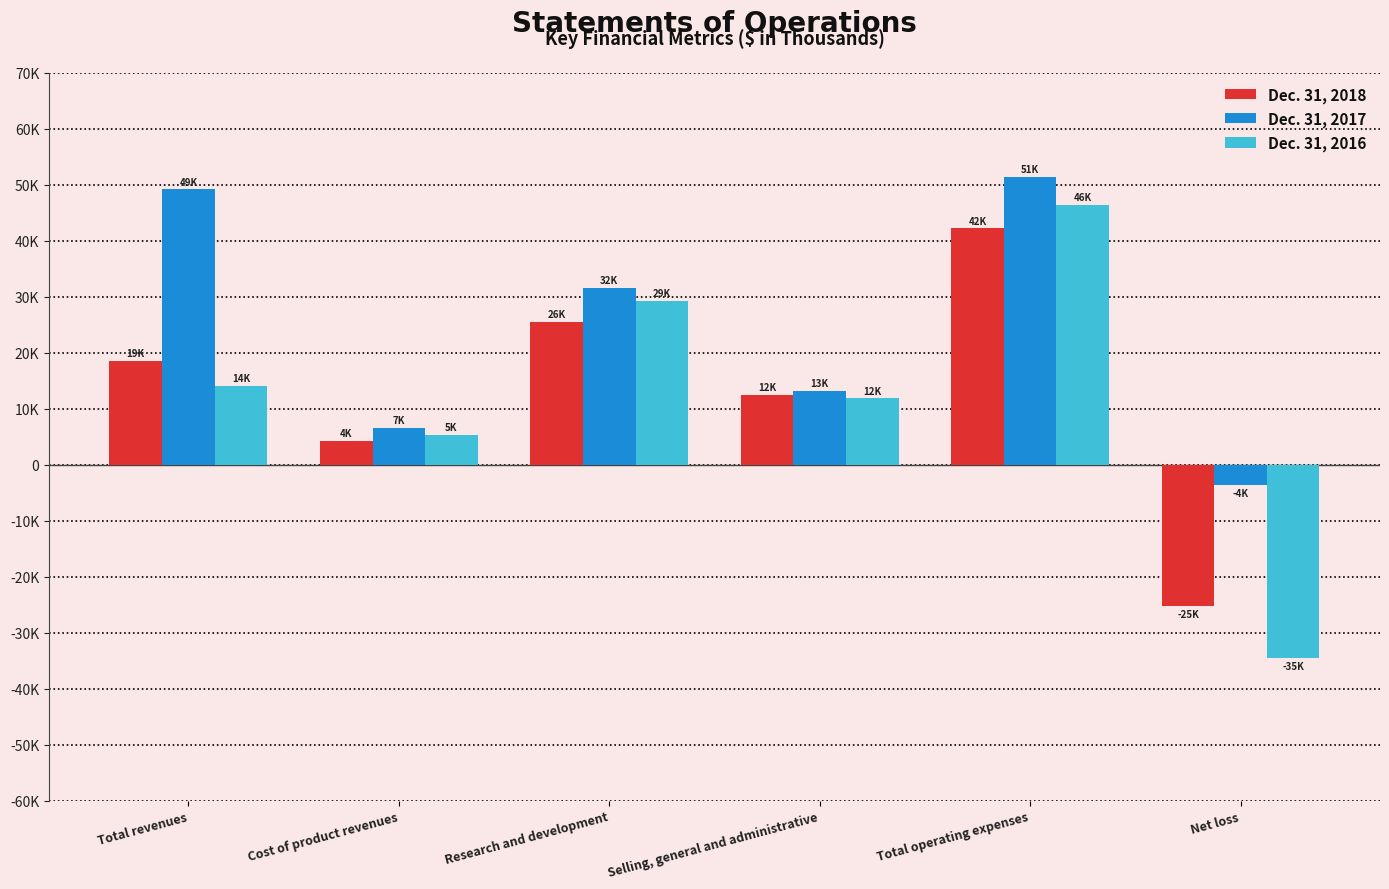

At which label is Dec. 31, 2018 closest to 8430?

Selling, general and administrative